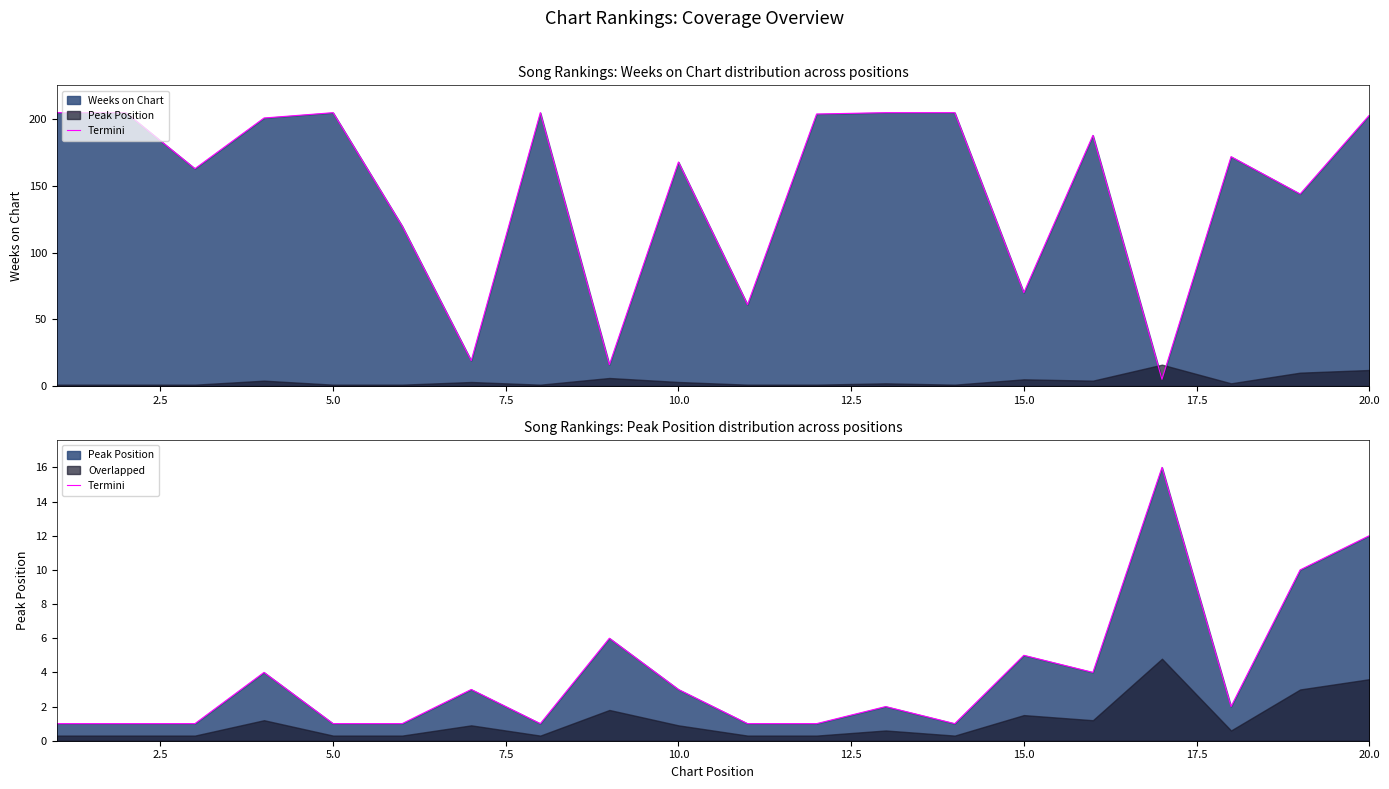

The value at 11 is 1. True or false?

False